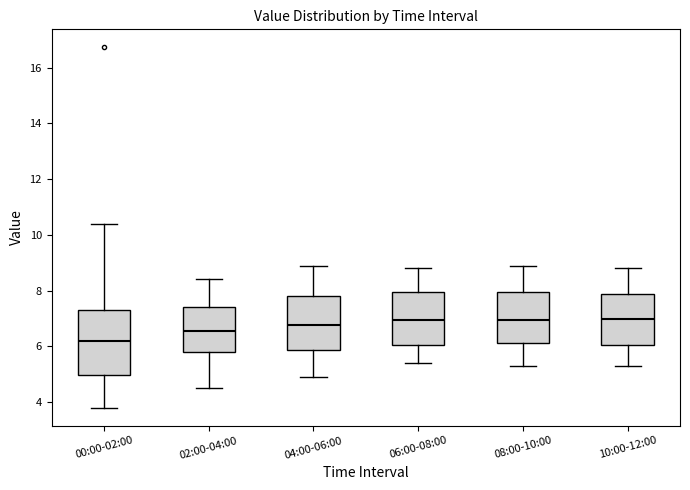

Reading left to right, transcribe this box plot: for each box, give where its median line is, the range the box spans, and where its two whiskers end, as read against the y-axis. The values are not printed on the chart, so give them approximately, as read against the axis.

00:00-02:00: median 6.2, box 5.0 to 7.2, whiskers 3.8 to 10.4
02:00-04:00: median 6.6, box 5.8 to 7.4, whiskers 4.6 to 8.4
04:00-06:00: median 6.8, box 5.8 to 7.8, whiskers 5.0 to 9.0
06:00-08:00: median 7.0, box 6.0 to 8.0, whiskers 5.4 to 8.8
08:00-10:00: median 7.0, box 6.2 to 8.0, whiskers 5.4 to 9.0
10:00-12:00: median 7.0, box 6.0 to 7.8, whiskers 5.4 to 8.8